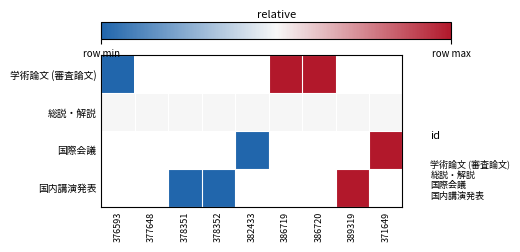

Is the value of 国際会議 at 371649 greater than the value of 総説・解説 at 376593?

Yes